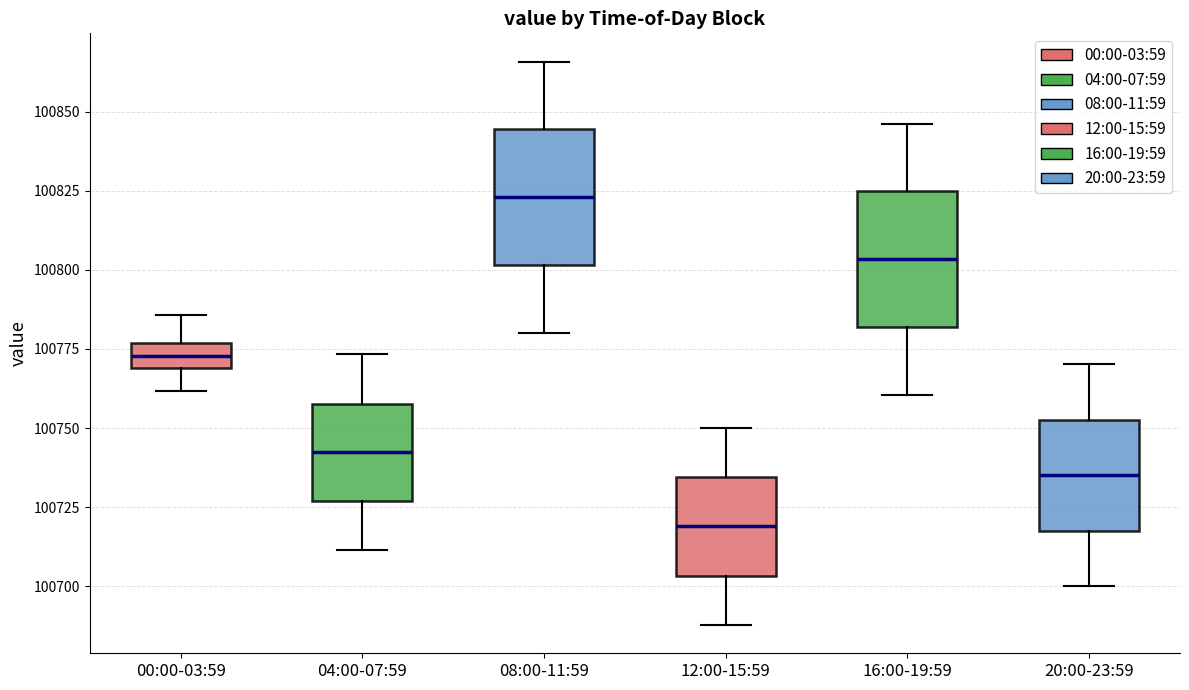

Where does the lower whisker of the box for 12:00-15:59 end on the y-axis? The values are not printed on the chart, so give them approximately, as read against the axis.

100690